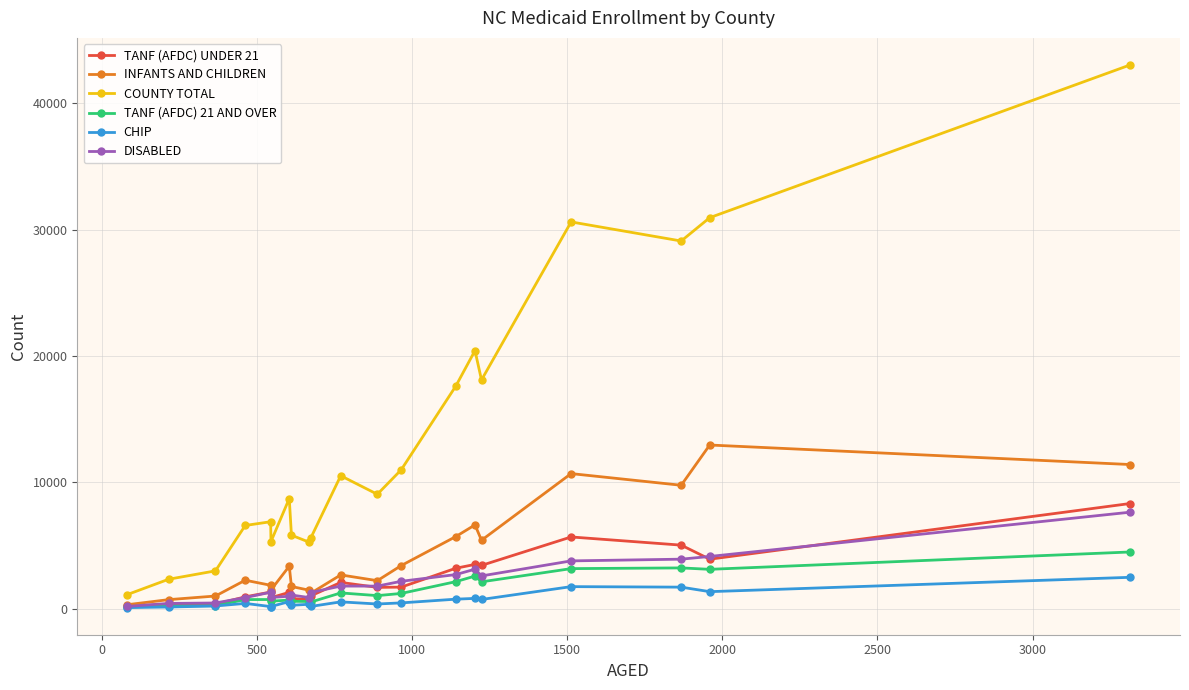

Which series has the largest total across all categories?

COUNTY TOTAL